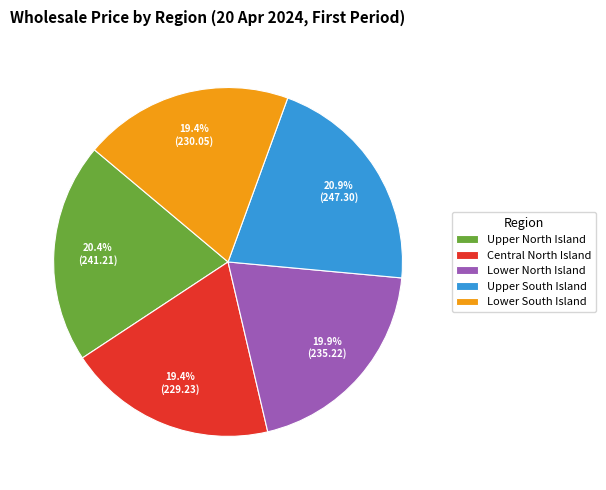

Which category has the biggest portion of the pie?

Upper South Island